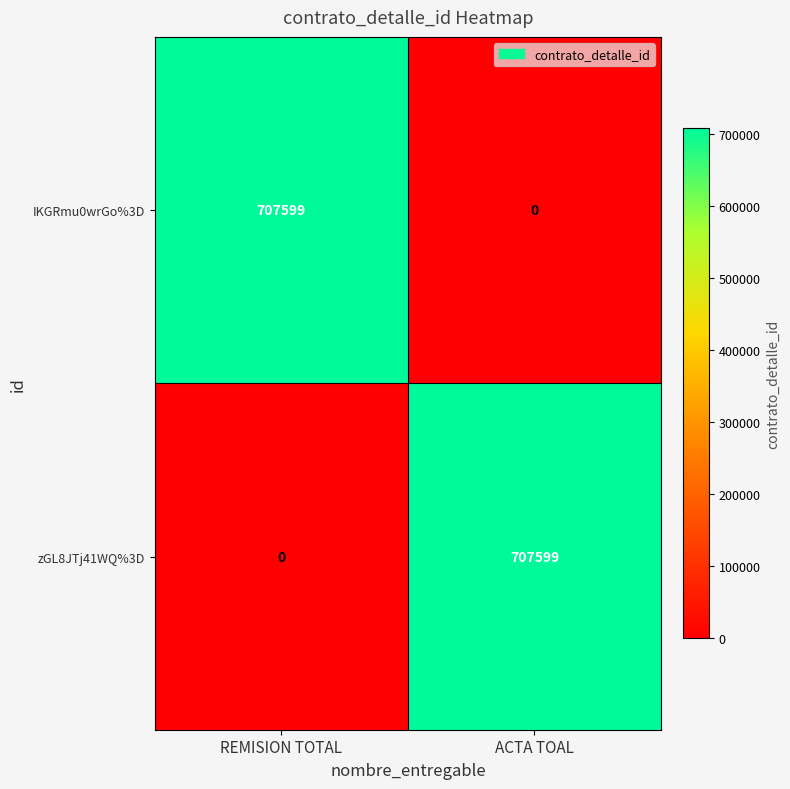

How many categories are shown in the chart?

2